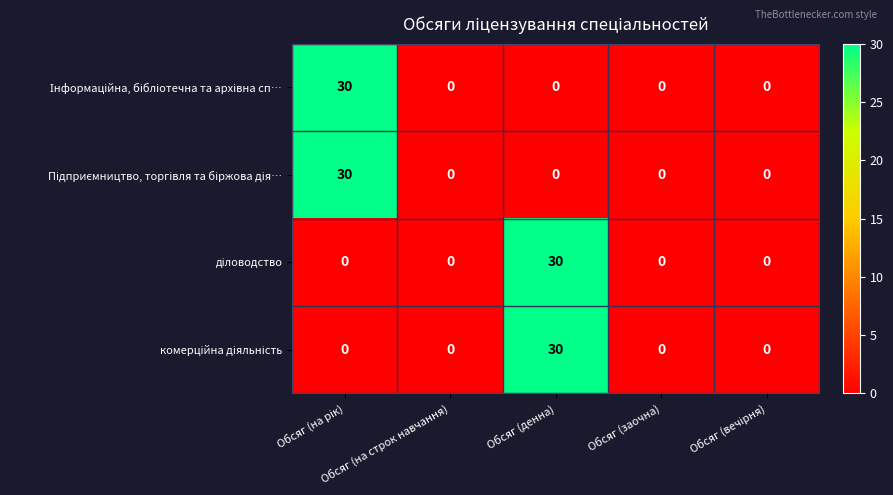

Count the number of categories in the chart.

5